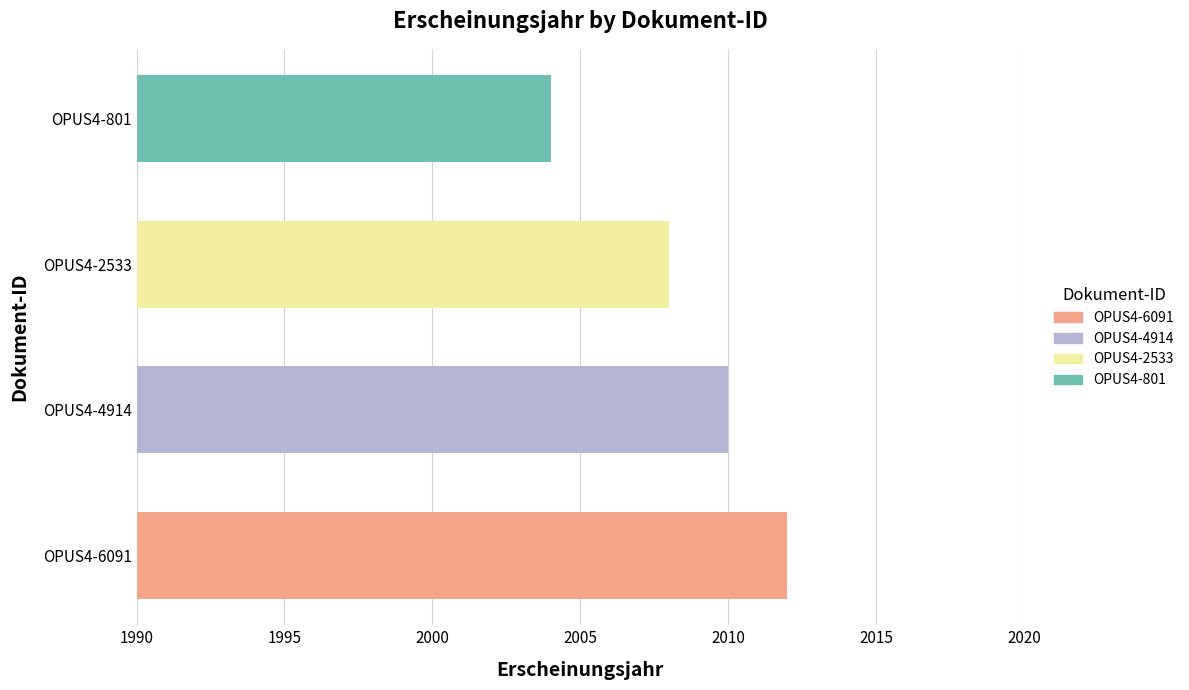

What is the difference between the maximum and minimum values?

8